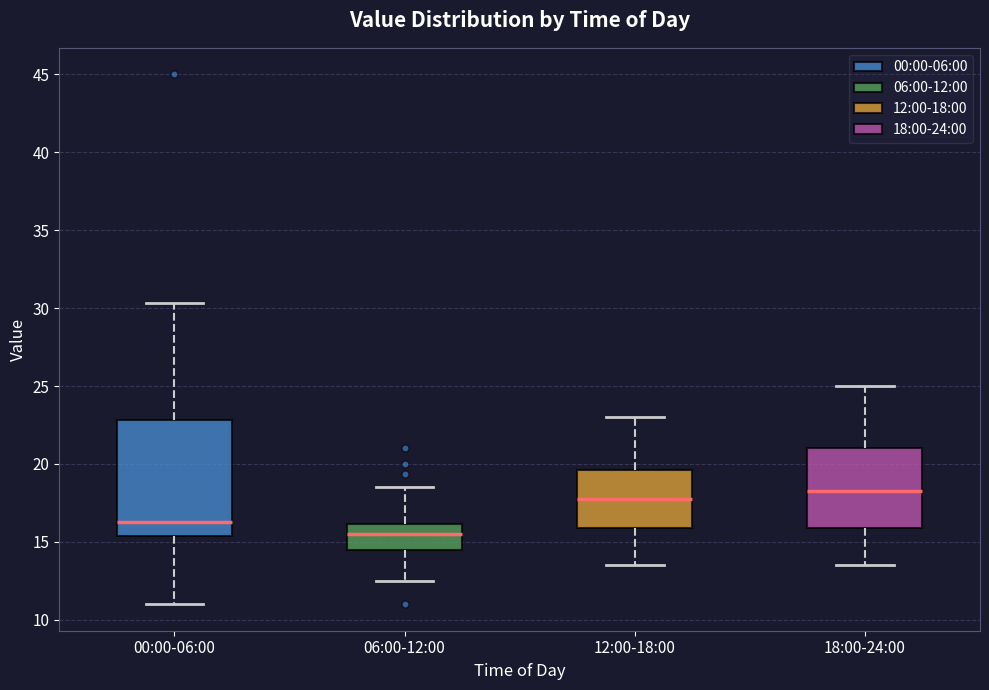

Reading left to right, transcribe this box plot: for each box, give where its median line is, the range the box spans, and where its two whiskers end, as read against the y-axis. The values are not printed on the chart, so give them approximately, as read against the axis.

00:00-06:00: median 16.5, box 15.5 to 23.0, whiskers 11.0 to 30.5
06:00-12:00: median 15.5, box 14.5 to 16.0, whiskers 12.5 to 18.5
12:00-18:00: median 18.0, box 16.0 to 19.5, whiskers 13.5 to 23.0
18:00-24:00: median 18.5, box 16.0 to 21.0, whiskers 13.5 to 25.0